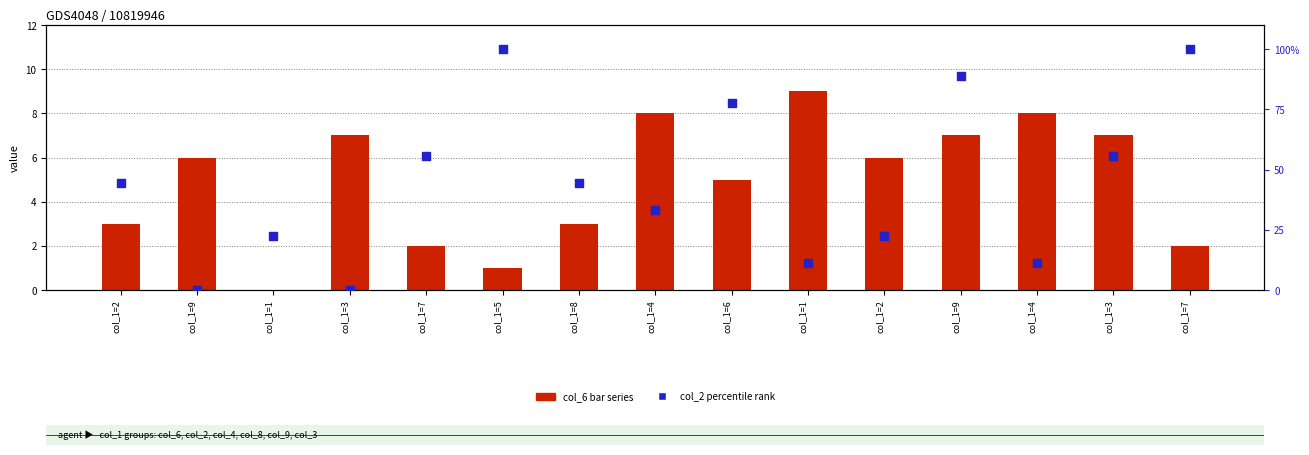

Is the value of col_2 (percentile rank) at col_1=9 greater than the value of col_6 (bar series) at col_1=1?

No